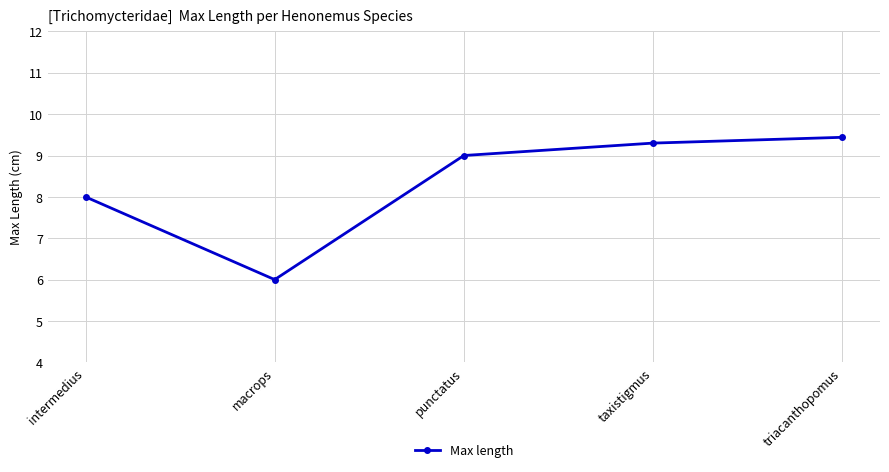

What is the label of the 4th point from the right?

macrops